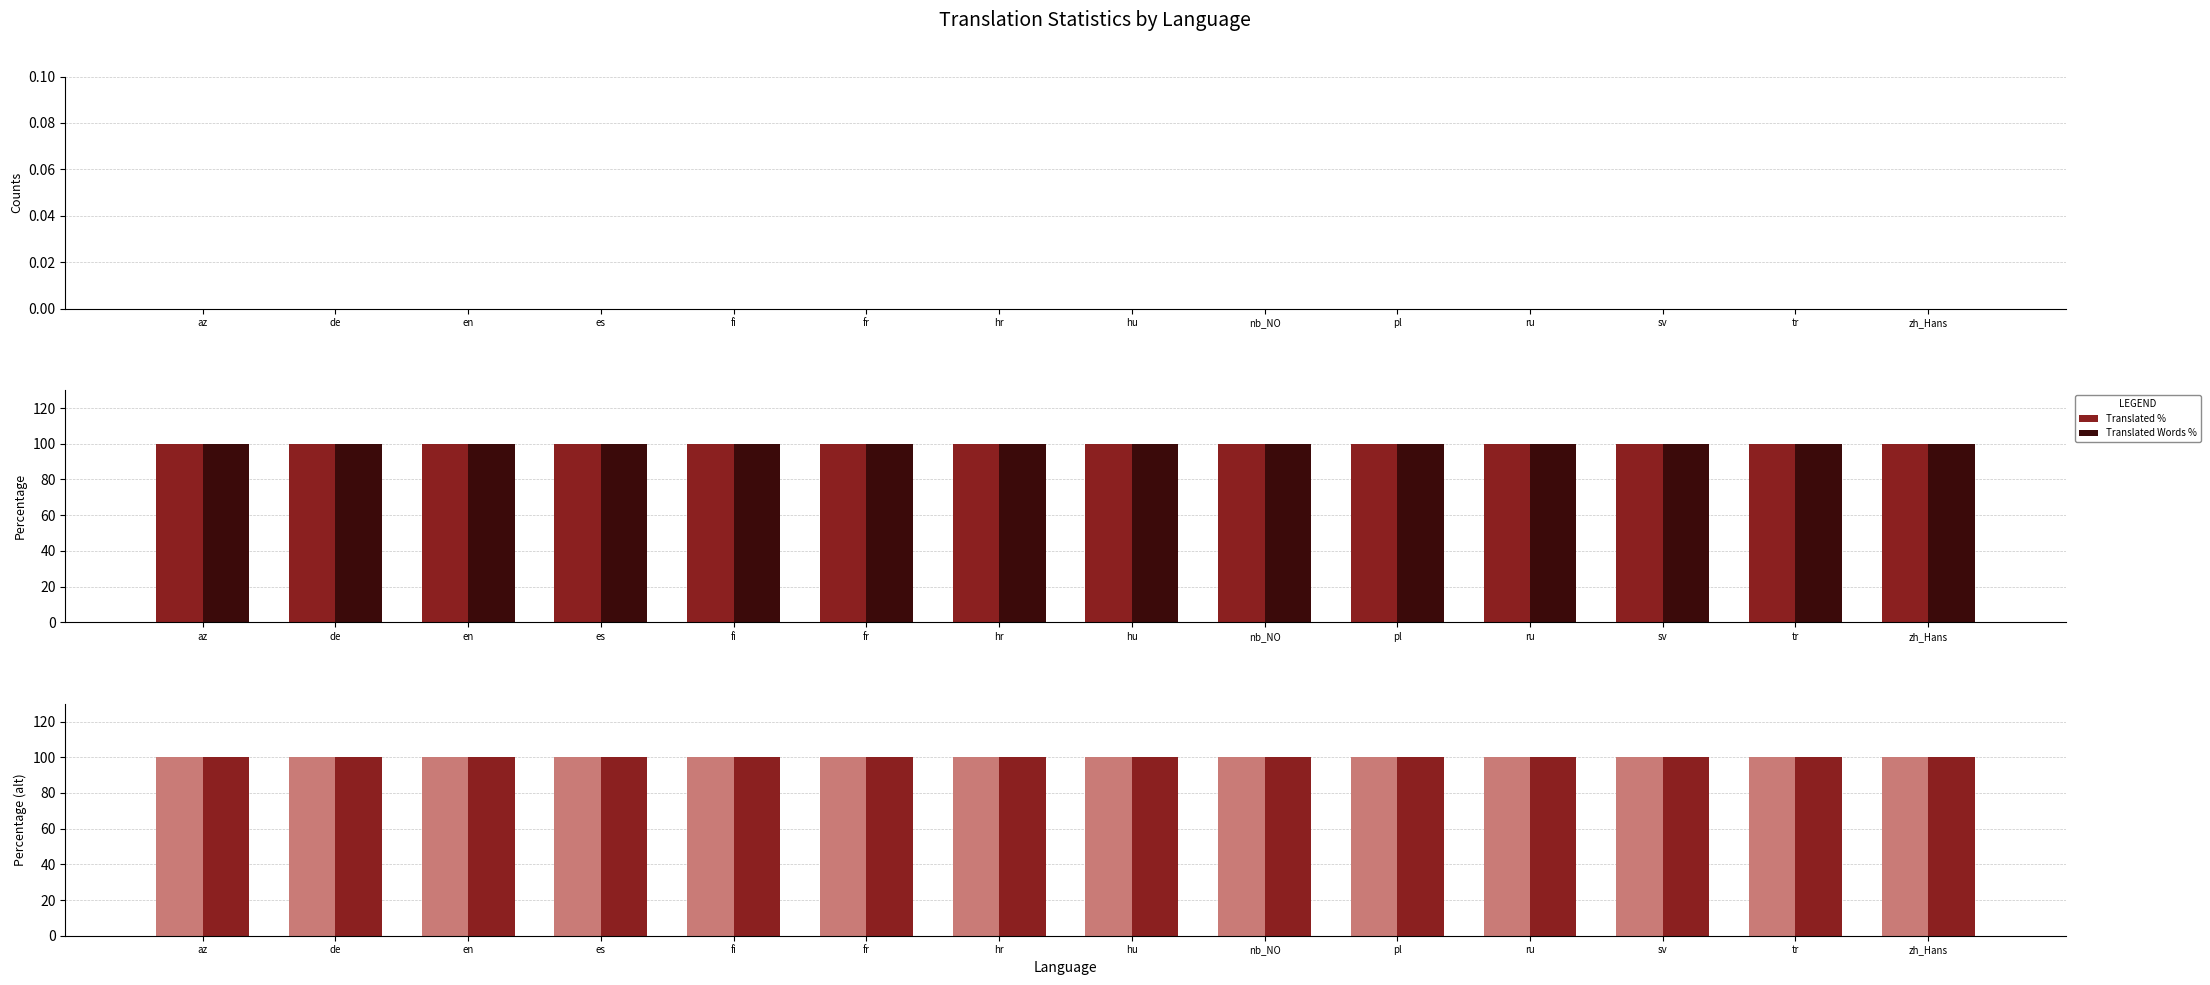

Reading left to right, transcribe all the data shown in this chart.

Total: az=0	de=0	en=0	es=0	fi=0	fr=0	hr=0	hu=0	nb_NO=0	pl=0	ru=0	sv=0	tr=0	zh_Hans=0
Translated: az=0	de=0	en=0	es=0	fi=0	fr=0	hr=0	hu=0	nb_NO=0	pl=0	ru=0	sv=0	tr=0	zh_Hans=0
Translated %: az=100	de=100	en=100	es=100	fi=100	fr=100	hr=100	hu=100	nb_NO=100	pl=100	ru=100	sv=100	tr=100	zh_Hans=100
Translated Words %: az=100	de=100	en=100	es=100	fi=100	fr=100	hr=100	hu=100	nb_NO=100	pl=100	ru=100	sv=100	tr=100	zh_Hans=100